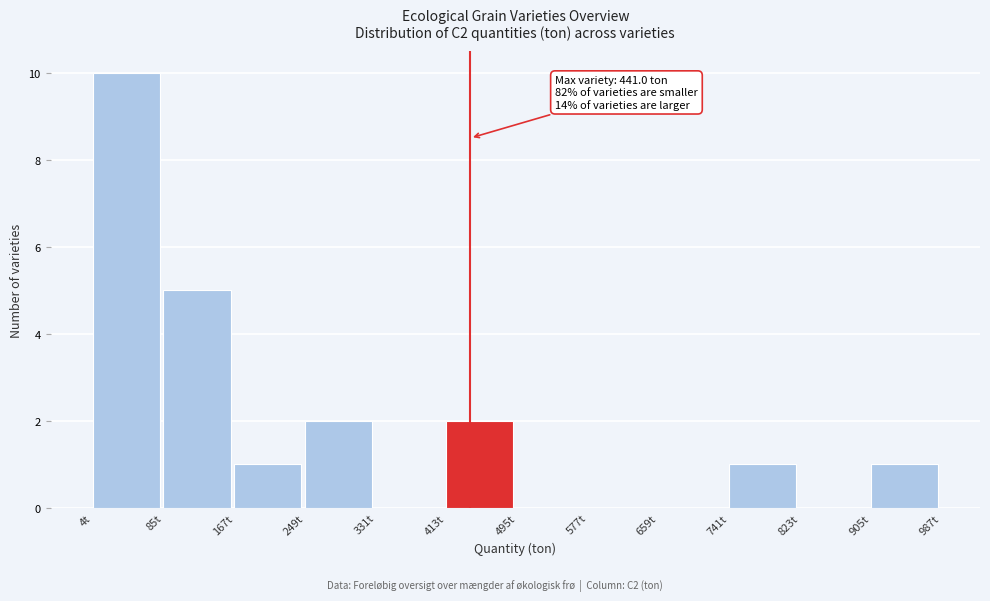

Over which range of the x-axis is the bar tallest?

0 to 90